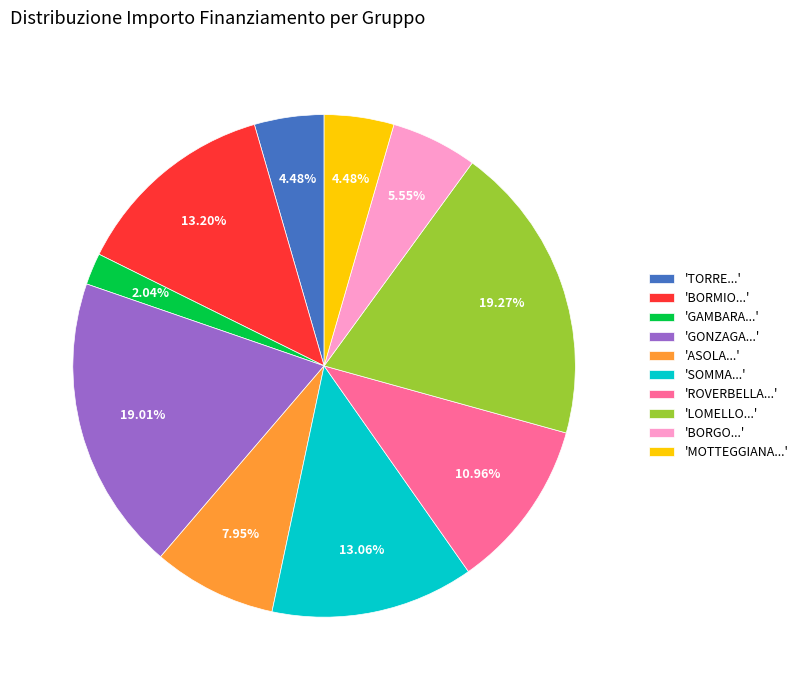

Is the sum of 'MOTTEGGIANA...' and 'BORGO...' greater than half?

No